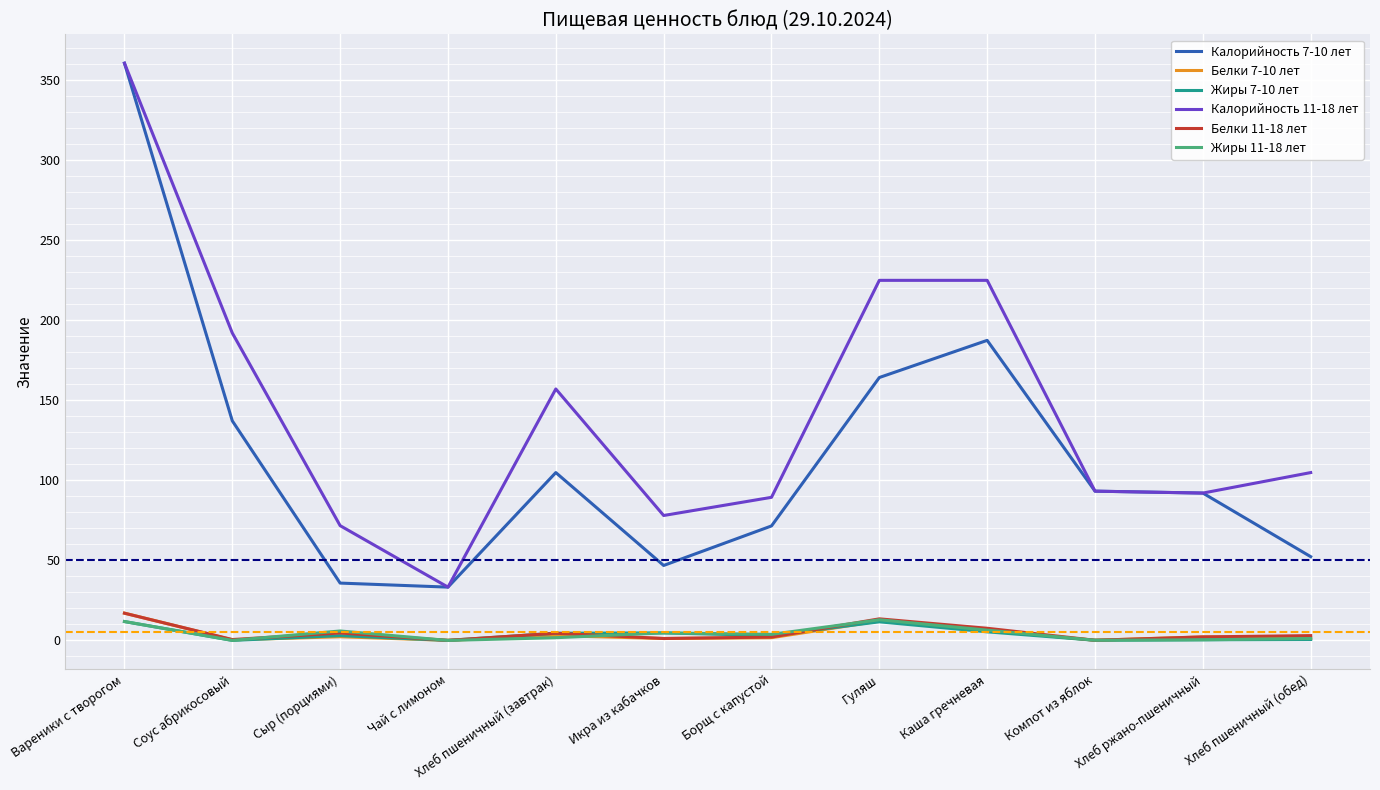

True or false: Калорийность 11-18 лет and Жиры 7-10 лет cross at least once.

False